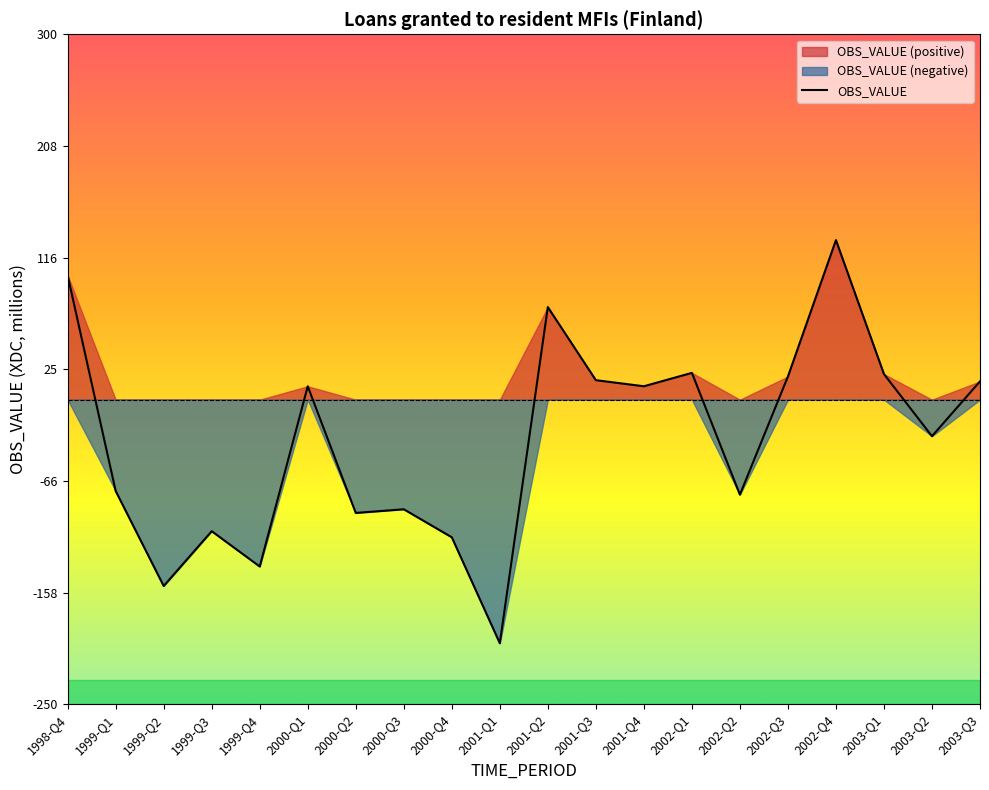

True or false: there are more than 1 points higher than both neighbors.

True